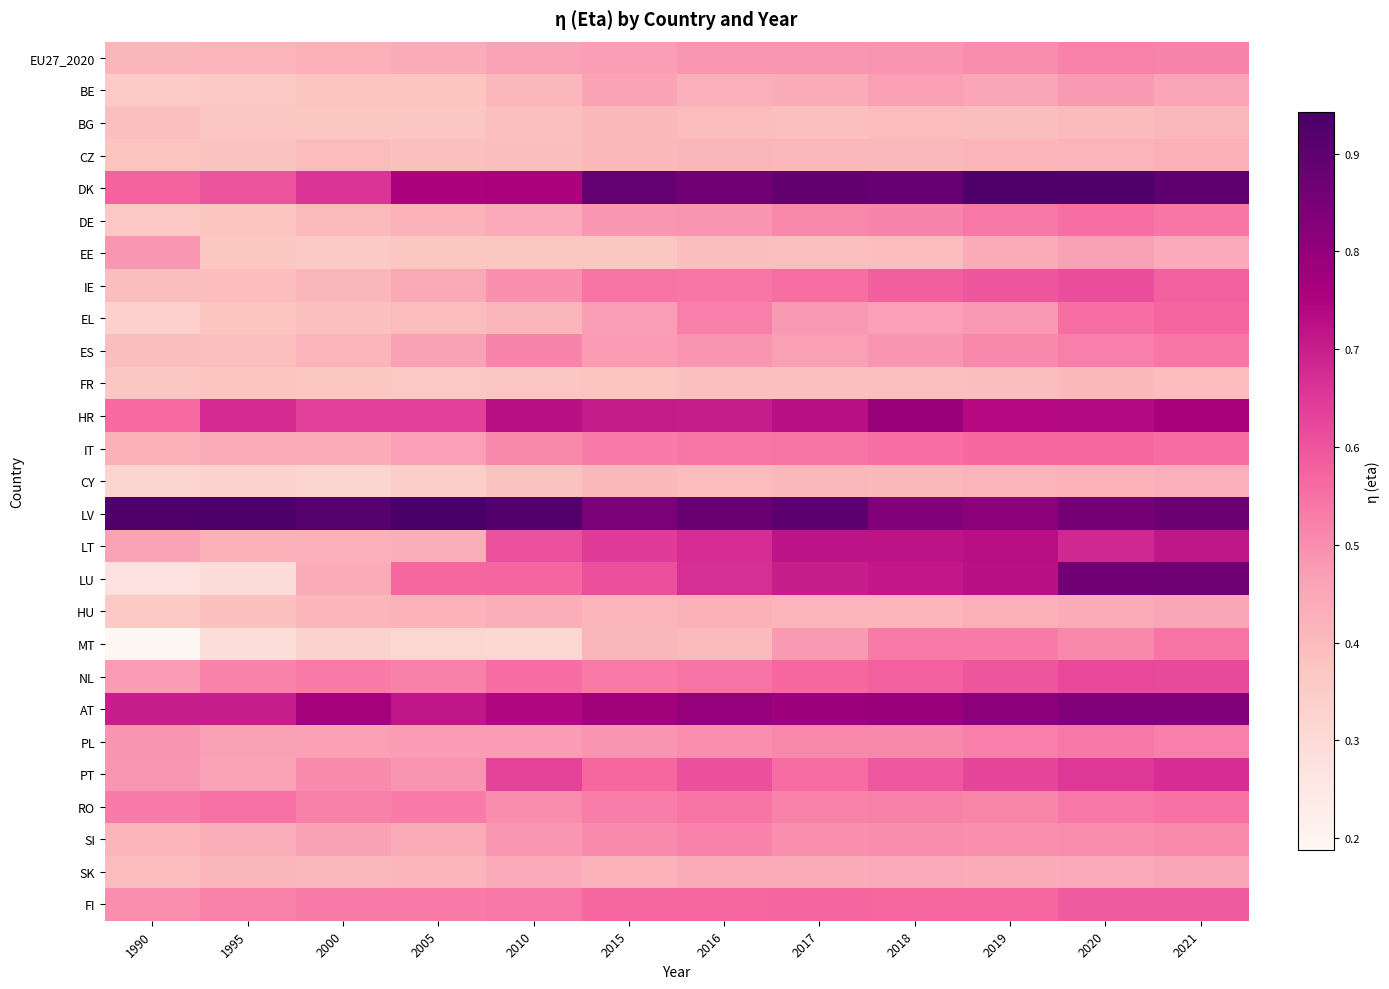

Reading right to left, transcribe all the data shown in this chart.

EU27_2020: 2021=0.5	2020=0.5	2019=0.5	2018=0.5	2017=0.5	2016=0.5	2015=0.5	2010=0.5	2005=0.4	2000=0.4	1995=0.4	1990=0.4
BE: 2021=0.5	2020=0.5	2019=0.5	2018=0.5	2017=0.4	2016=0.4	2015=0.5	2010=0.4	2005=0.4	2000=0.4	1995=0.4	1990=0.4
BG: 2021=0.4	2020=0.4	2019=0.4	2018=0.4	2017=0.4	2016=0.4	2015=0.4	2010=0.4	2005=0.4	2000=0.4	1995=0.4	1990=0.4
CZ: 2021=0.4	2020=0.4	2019=0.4	2018=0.4	2017=0.4	2016=0.4	2015=0.4	2010=0.4	2005=0.4	2000=0.4	1995=0.4	1990=0.4
DK: 2021=0.9	2020=0.9	2019=0.9	2018=0.9	2017=0.9	2016=0.9	2015=0.9	2010=0.8	2005=0.8	2000=0.7	1995=0.6	1990=0.6
DE: 2021=0.5	2020=0.6	2019=0.5	2018=0.5	2017=0.5	2016=0.5	2015=0.5	2010=0.4	2005=0.4	2000=0.4	1995=0.4	1990=0.4
EE: 2021=0.4	2020=0.5	2019=0.4	2018=0.4	2017=0.4	2016=0.4	2015=0.4	2010=0.4	2005=0.4	2000=0.4	1995=0.4	1990=0.5
IE: 2021=0.6	2020=0.6	2019=0.6	2018=0.6	2017=0.6	2016=0.5	2015=0.5	2010=0.5	2005=0.4	2000=0.4	1995=0.4	1990=0.4
EL: 2021=0.6	2020=0.6	2019=0.5	2018=0.5	2017=0.5	2016=0.5	2015=0.5	2010=0.4	2005=0.4	2000=0.4	1995=0.4	1990=0.3
ES: 2021=0.5	2020=0.5	2019=0.5	2018=0.5	2017=0.5	2016=0.5	2015=0.5	2010=0.5	2005=0.5	2000=0.4	1995=0.4	1990=0.4
FR: 2021=0.4	2020=0.4	2019=0.4	2018=0.4	2017=0.4	2016=0.4	2015=0.4	2010=0.4	2005=0.4	2000=0.4	1995=0.4	1990=0.4
HR: 2021=0.8	2020=0.7	2019=0.7	2018=0.8	2017=0.7	2016=0.7	2015=0.7	2010=0.7	2005=0.6	2000=0.6	1995=0.7	1990=0.6
IT: 2021=0.6	2020=0.6	2019=0.6	2018=0.6	2017=0.5	2016=0.5	2015=0.5	2010=0.5	2005=0.5	2000=0.4	1995=0.4	1990=0.4
CY: 2021=0.4	2020=0.4	2019=0.4	2018=0.4	2017=0.4	2016=0.4	2015=0.4	2010=0.4	2005=0.3	2000=0.3	1995=0.3	1990=0.3
LV: 2021=0.9	2020=0.9	2019=0.8	2018=0.8	2017=0.9	2016=0.9	2015=0.8	2010=0.9	2005=0.9	2000=0.9	1995=0.9	1990=0.9
LT: 2021=0.7	2020=0.7	2019=0.7	2018=0.7	2017=0.7	2016=0.7	2015=0.6	2010=0.6	2005=0.4	2000=0.4	1995=0.4	1990=0.5
LU: 2021=0.9	2020=0.9	2019=0.7	2018=0.7	2017=0.7	2016=0.7	2015=0.6	2010=0.6	2005=0.6	2000=0.4	1995=0.3	1990=0.3
HU: 2021=0.5	2020=0.4	2019=0.4	2018=0.4	2017=0.4	2016=0.4	2015=0.4	2010=0.4	2005=0.4	2000=0.4	1995=0.4	1990=0.4
MT: 2021=0.5	2020=0.5	2019=0.5	2018=0.5	2017=0.5	2016=0.4	2015=0.4	2010=0.3	2005=0.3	2000=0.3	1995=0.3	1990=0.2
NL: 2021=0.6	2020=0.6	2019=0.6	2018=0.6	2017=0.6	2016=0.5	2015=0.5	2010=0.6	2005=0.5	2000=0.5	1995=0.5	1990=0.5
AT: 2021=0.8	2020=0.8	2019=0.8	2018=0.8	2017=0.8	2016=0.8	2015=0.8	2010=0.7	2005=0.7	2000=0.8	1995=0.7	1990=0.7
PL: 2021=0.5	2020=0.5	2019=0.5	2018=0.5	2017=0.5	2016=0.5	2015=0.5	2010=0.5	2005=0.5	2000=0.5	1995=0.5	1990=0.5
PT: 2021=0.7	2020=0.7	2019=0.6	2018=0.6	2017=0.6	2016=0.6	2015=0.6	2010=0.6	2005=0.5	2000=0.5	1995=0.5	1990=0.5
RO: 2021=0.5	2020=0.5	2019=0.5	2018=0.5	2017=0.5	2016=0.5	2015=0.5	2010=0.5	2005=0.5	2000=0.5	1995=0.5	1990=0.5
SI: 2021=0.5	2020=0.5	2019=0.5	2018=0.5	2017=0.5	2016=0.5	2015=0.5	2010=0.5	2005=0.4	2000=0.5	1995=0.4	1990=0.4
SK: 2021=0.5	2020=0.4	2019=0.4	2018=0.4	2017=0.4	2016=0.4	2015=0.4	2010=0.4	2005=0.4	2000=0.4	1995=0.4	1990=0.4
FI: 2021=0.6	2020=0.6	2019=0.6	2018=0.6	2017=0.6	2016=0.6	2015=0.6	2010=0.5	2005=0.5	2000=0.5	1995=0.5	1990=0.5